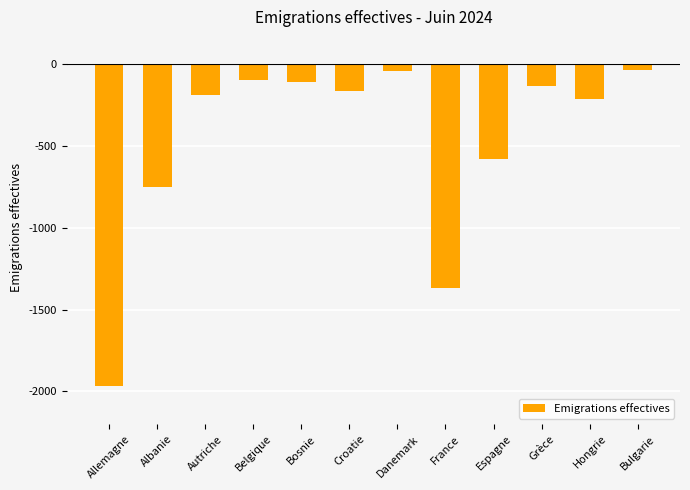

What is the difference between the maximum and minimum values?

1931